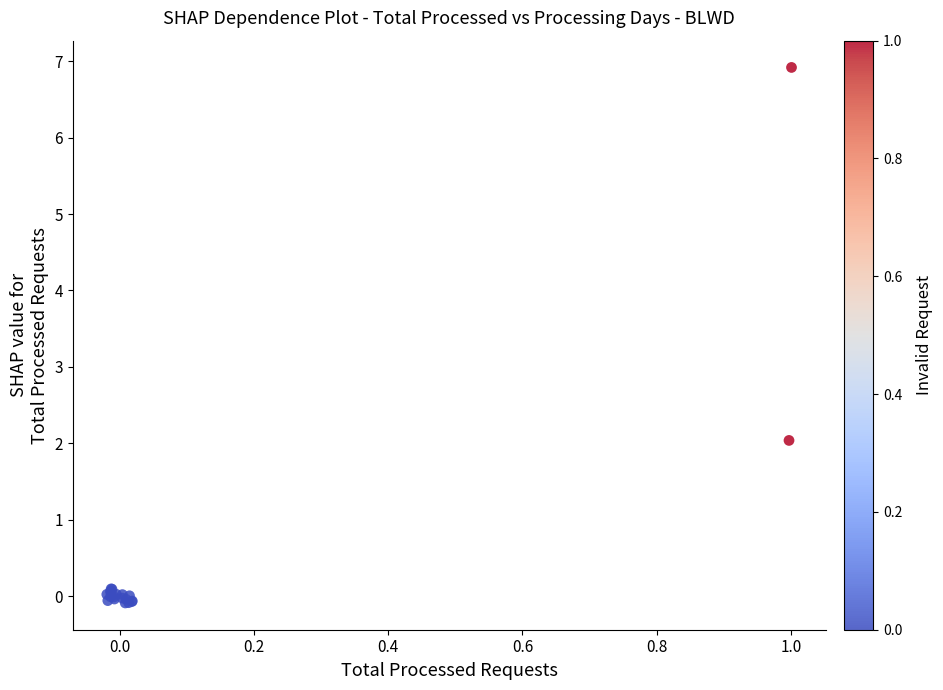

What Y value in the scatter plot is closest to 3?

2.0